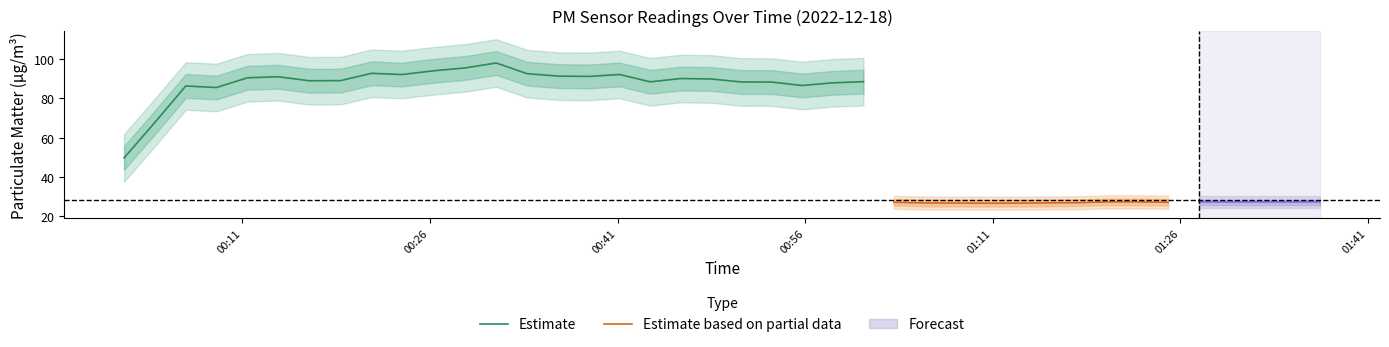

True or false: P1 and P2 cross at least once.

False